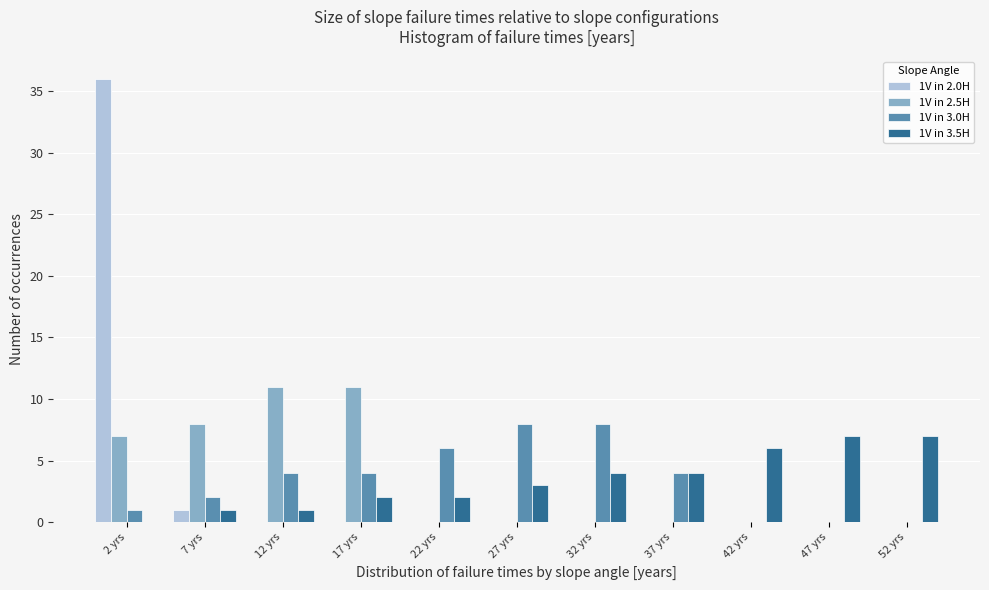

In the 1V in 2.0H series, which range on the x-axis has the tallest bar?

0 to 5